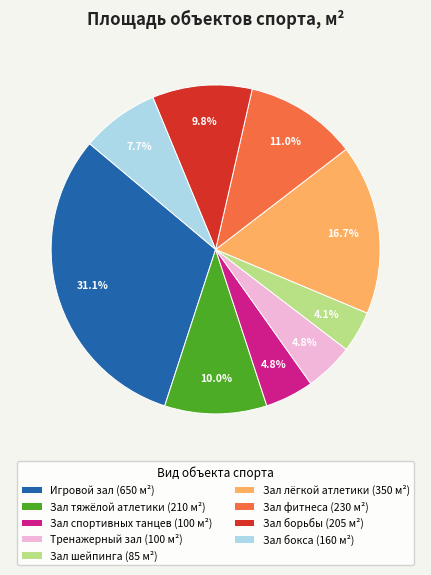

True or false: Зал тяжёлой атлетики accounts for 19% of the total.

False